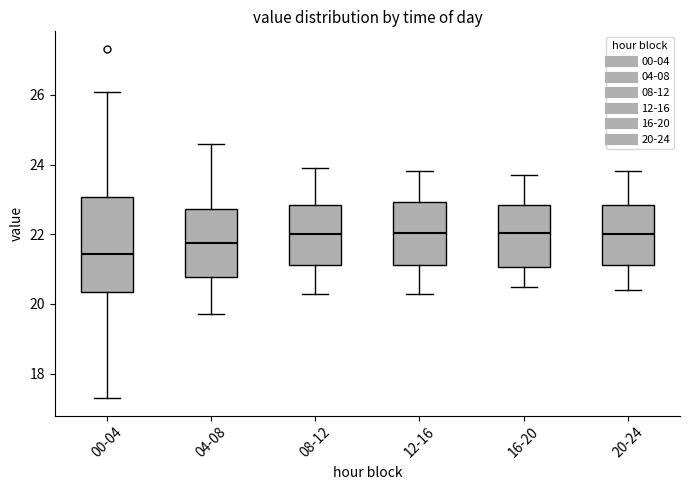

Comparing the boxes themselves (not the whiskers), which one is the tallest?

00-04